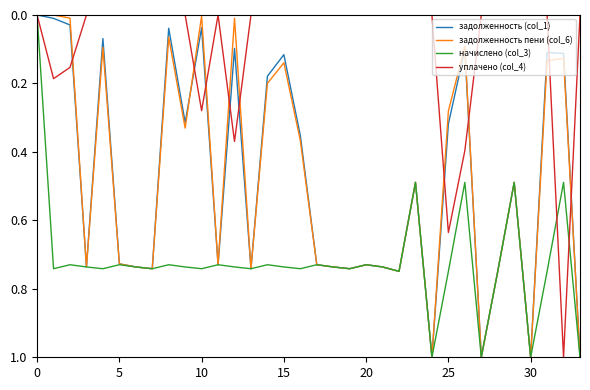

Is this an area chart (filled region under the line)?

No